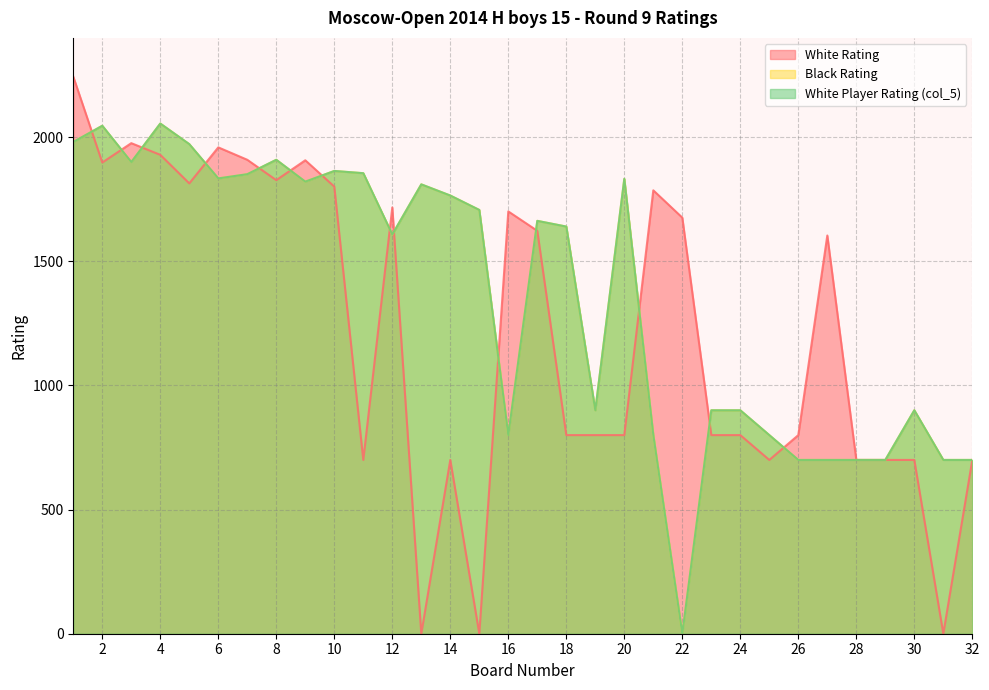

True or false: Black Rating and White Rating cross at least once.

True